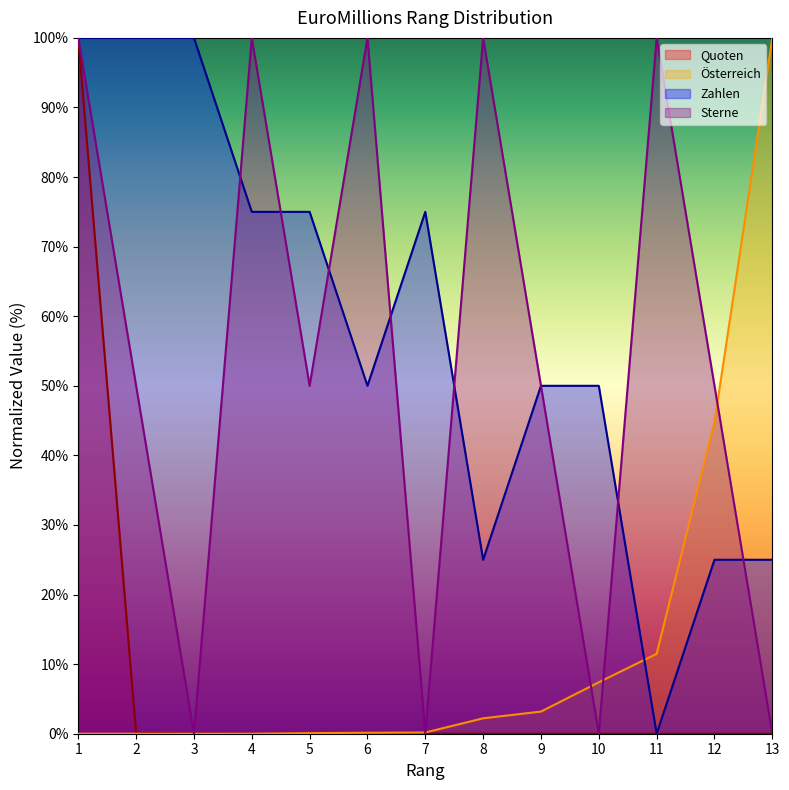

How many Sterne values are between 0 and 100?

13